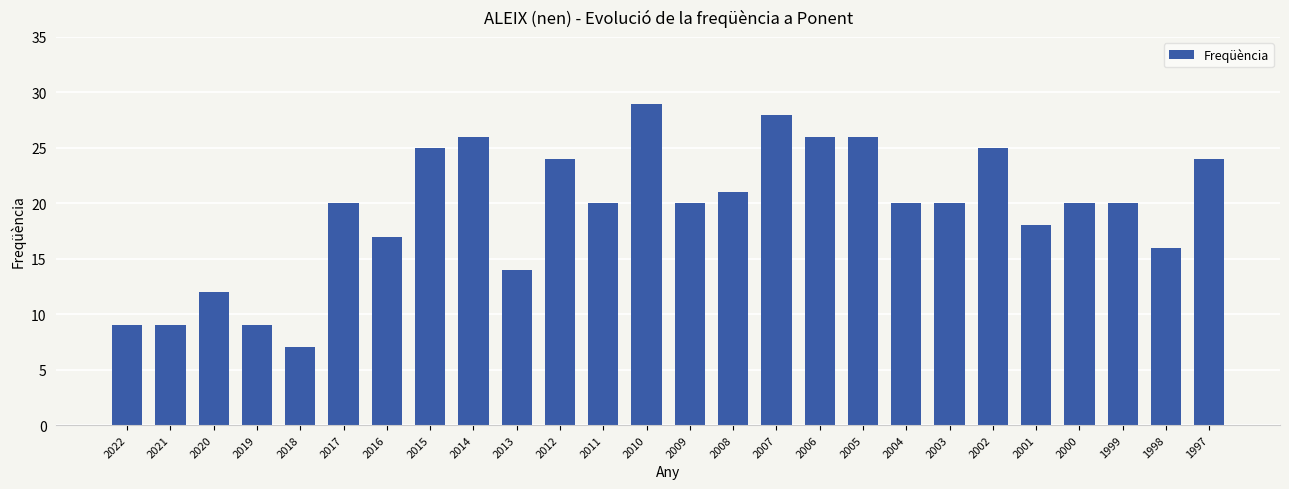

What is the average value?

19